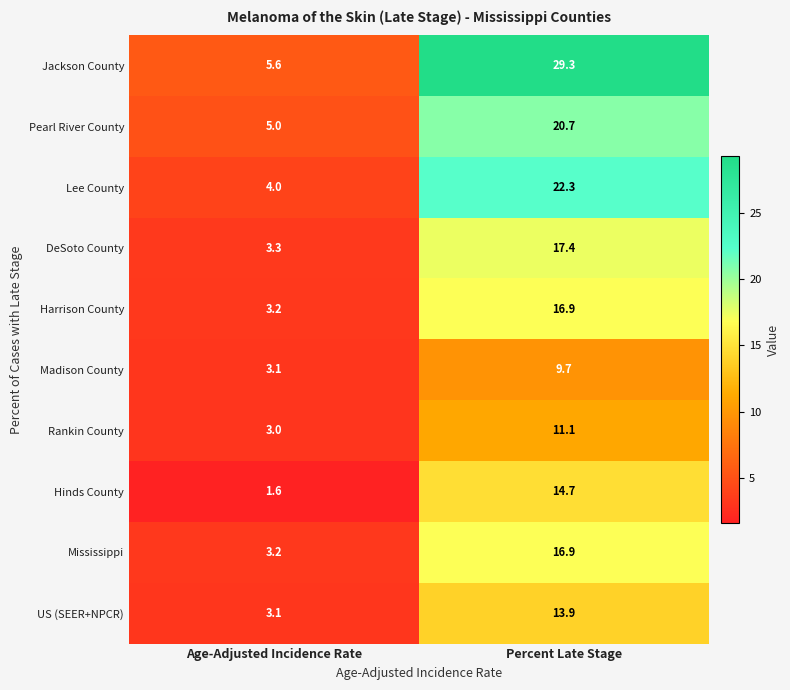

How many series are shown in this chart?

10